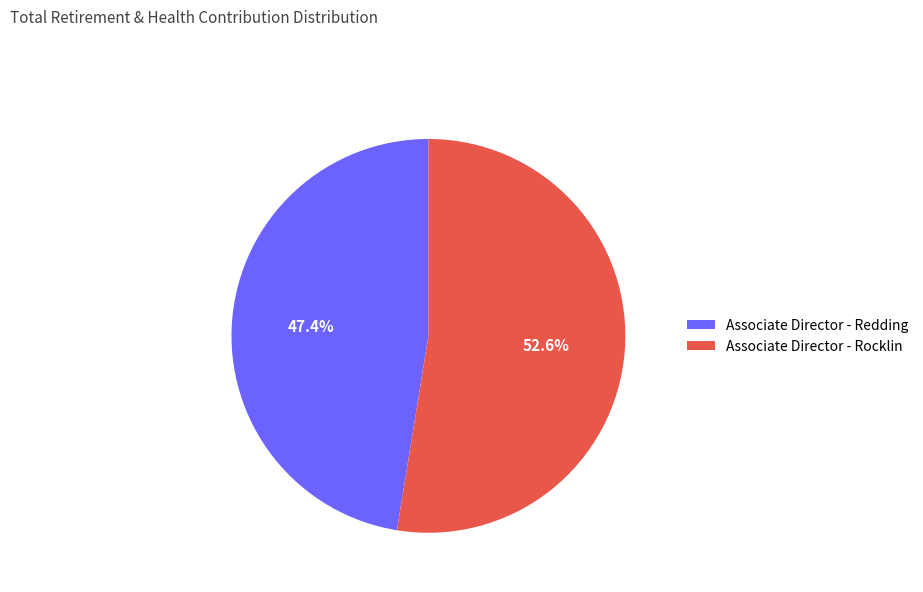

Which slice is the smallest?

Associate Director - Redding